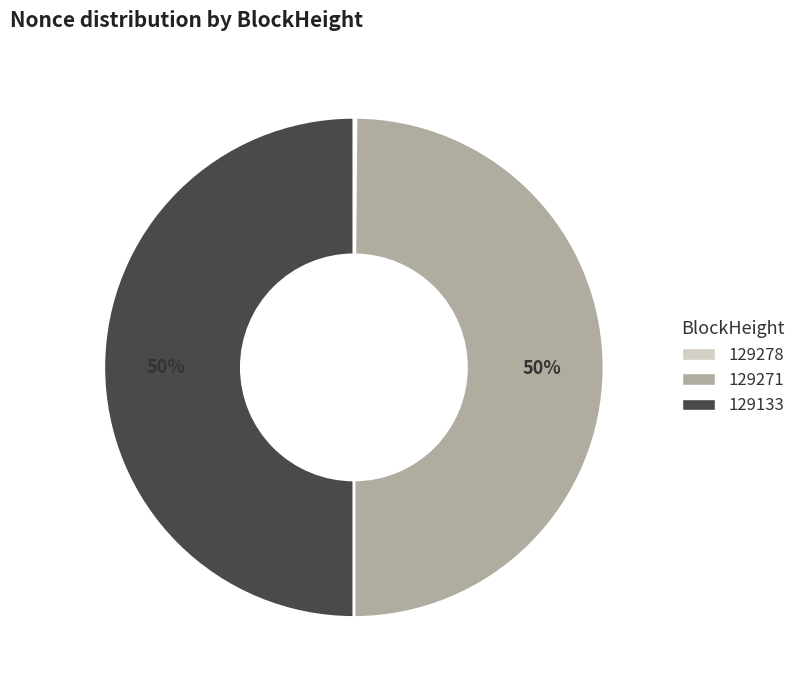

To the nearest percent, what is the difference between the largest and smallest slice percentages?

50%